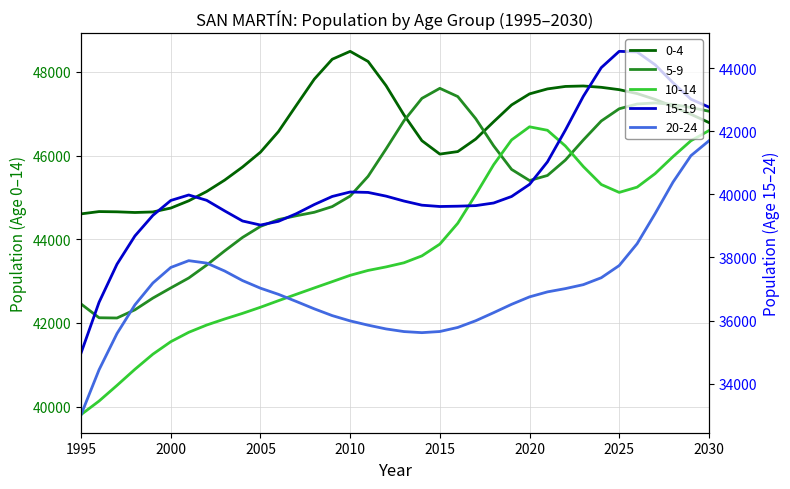

What is the maximum value shown in the chart?

48492